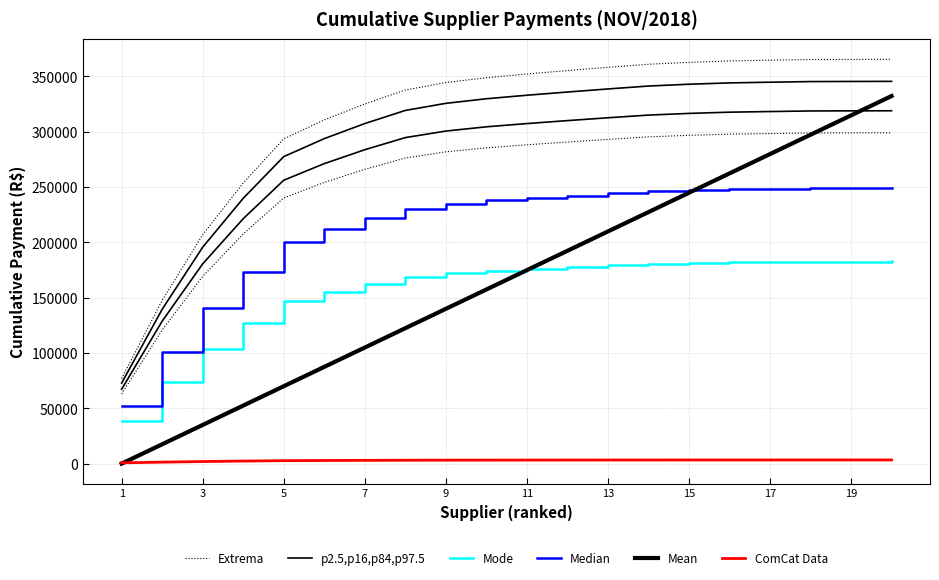

Which has a higher value, 1 or 12?

12